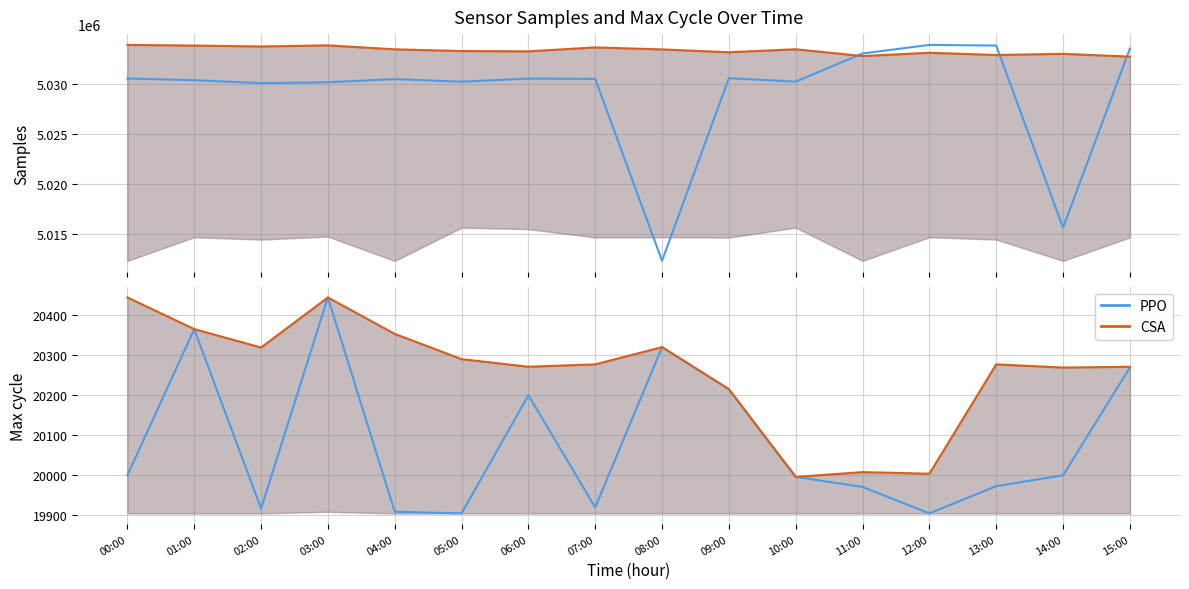

What is the greatest value displayed?

5033866